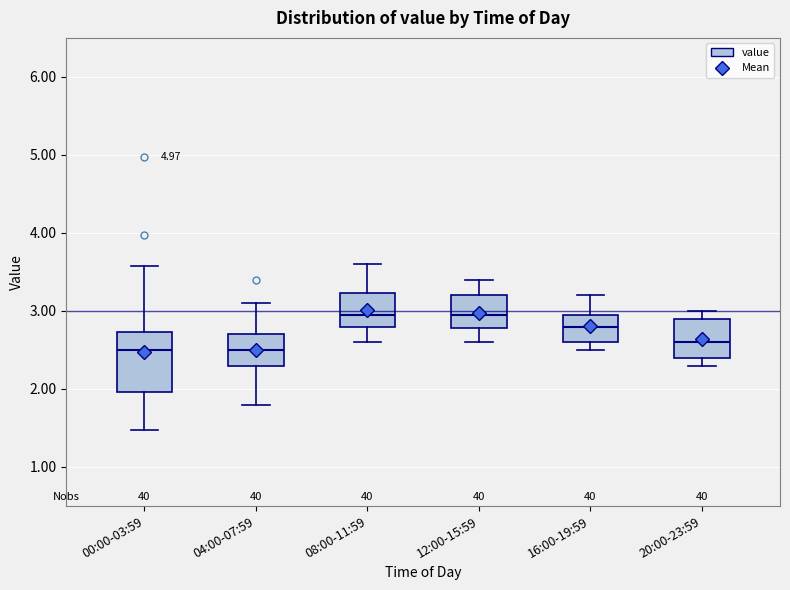

Comparing the boxes themselves (not the whiskers), which one is the tallest?

00:00-03:59